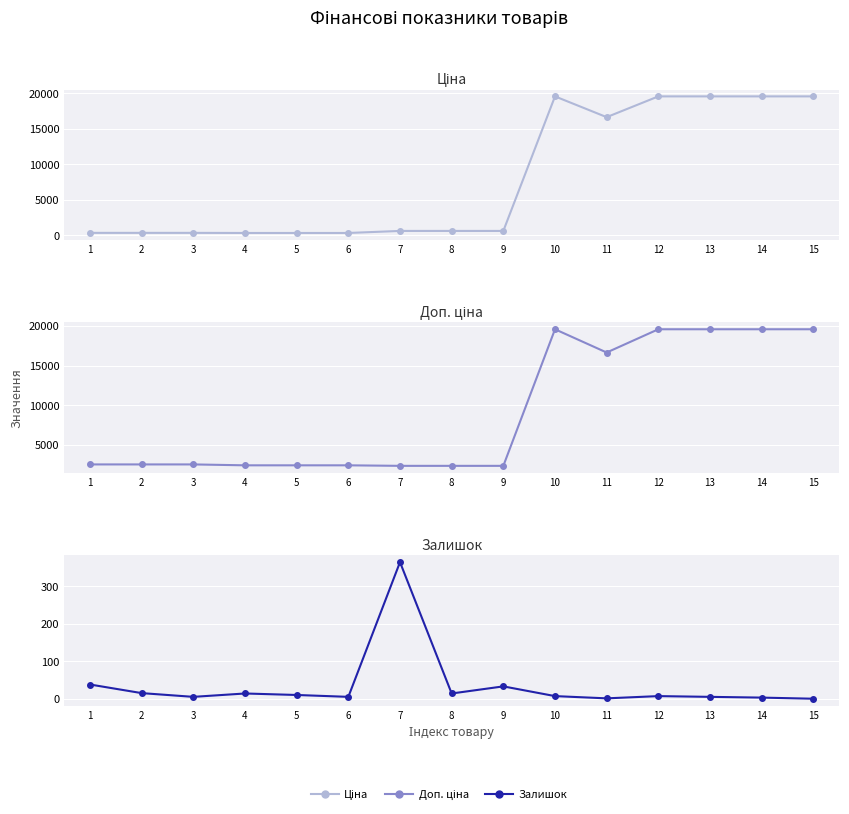

Which series has the largest range (max minus min)?

Ціна